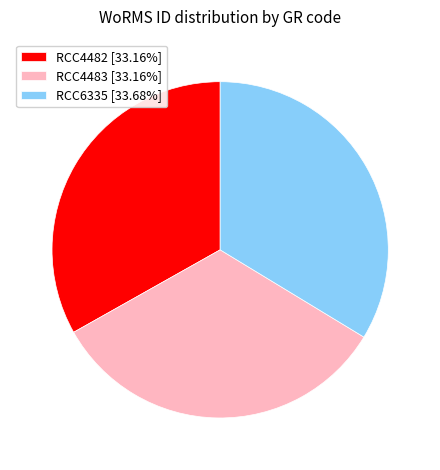

What is the ratio of the value at RCC4482 [33.16%] to the value at RCC6335 [33.68%]?

1.0